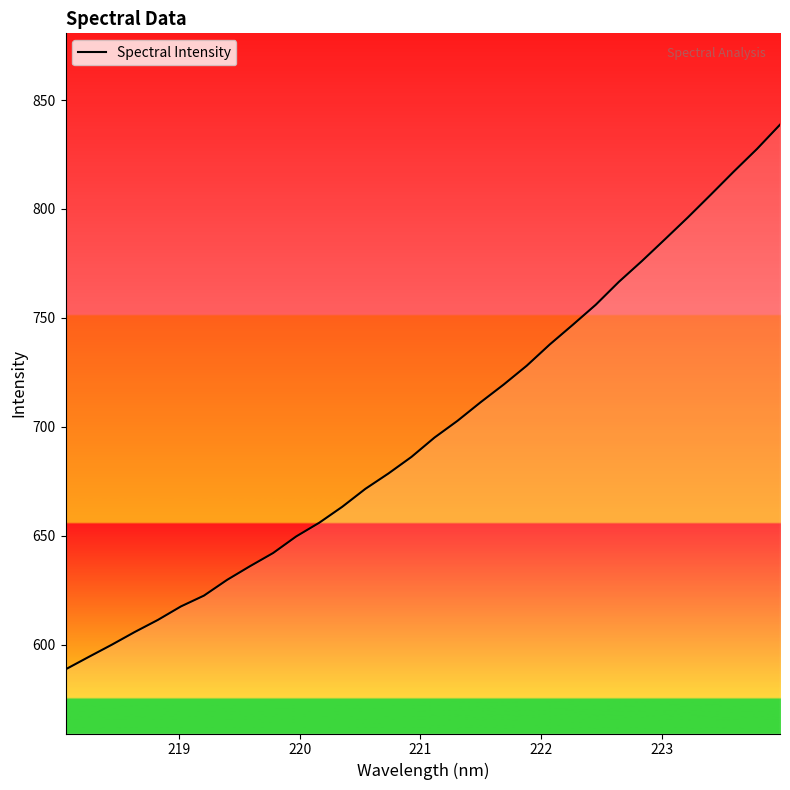

What is the average value?

698.9